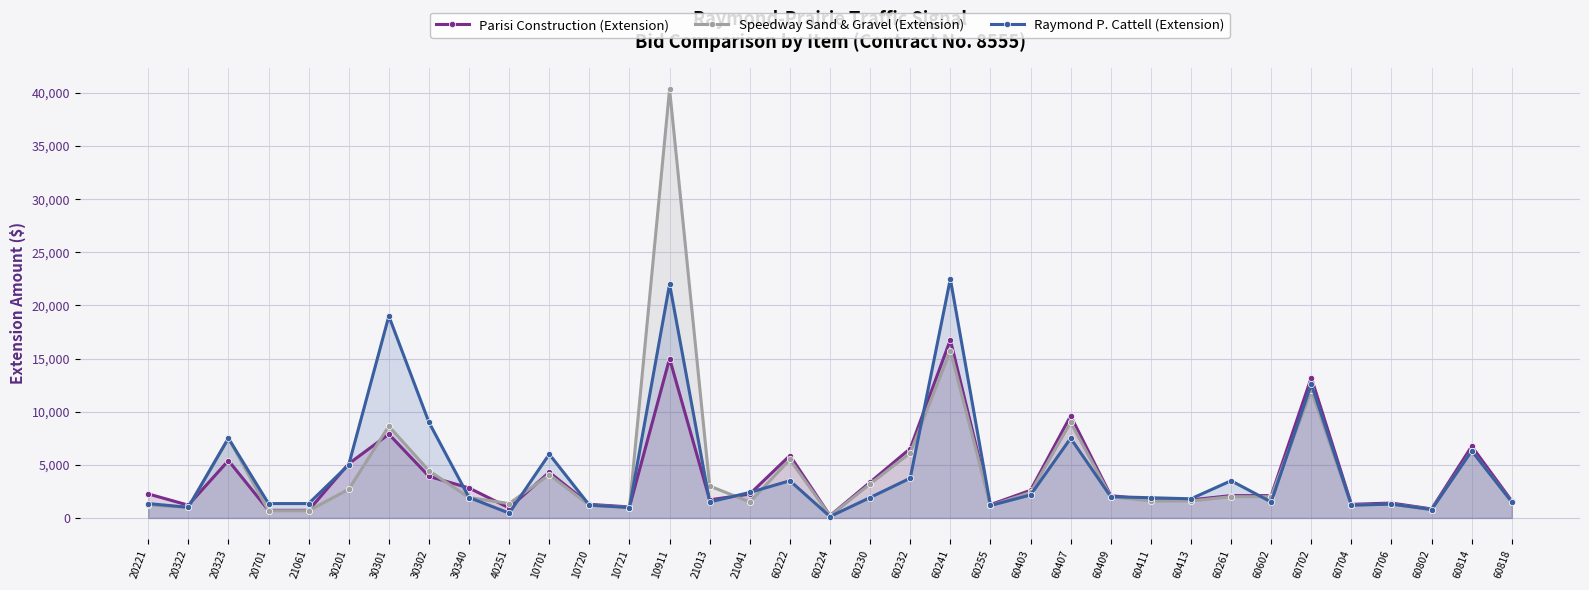

How many lines are shown in the chart?

3